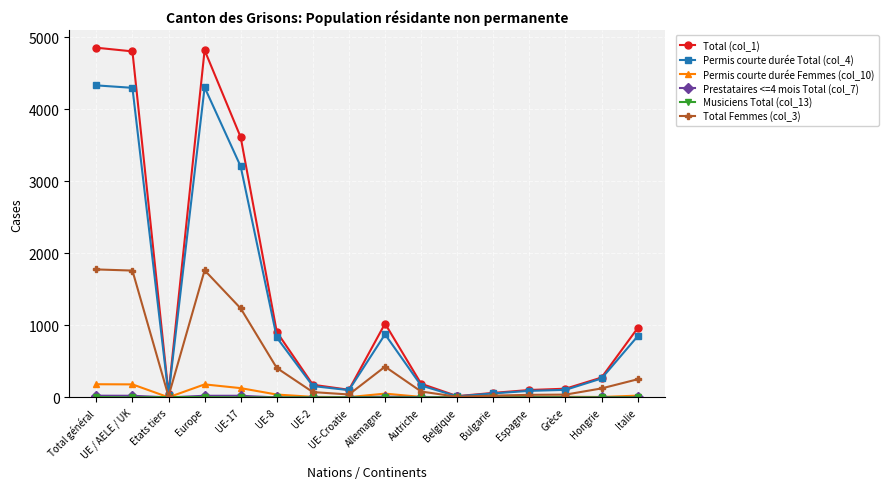

What is the difference between the second highest and second lowest values in the Total Femmes (col_3) series?

1749